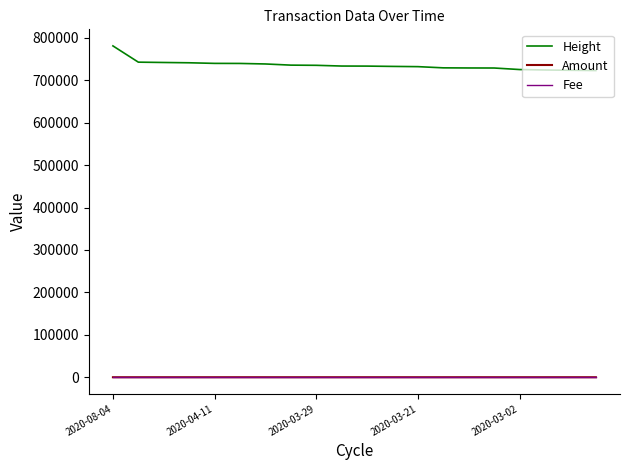

Which series has the largest range (max minus min)?

Height